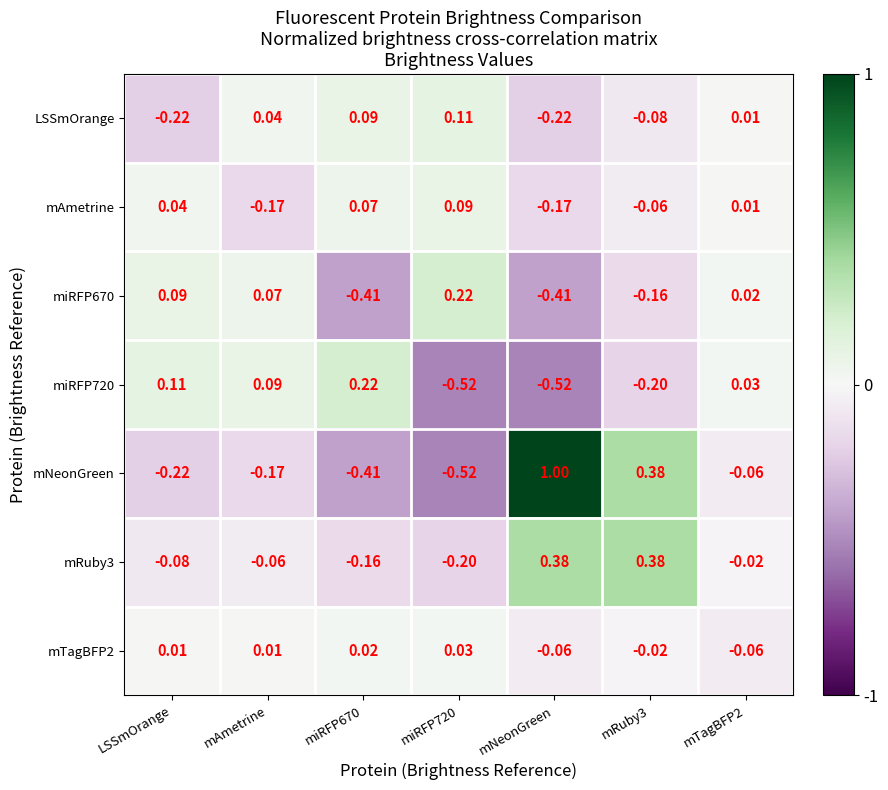

At which label does mAmetrine first exceed 0?

LSSmOrange